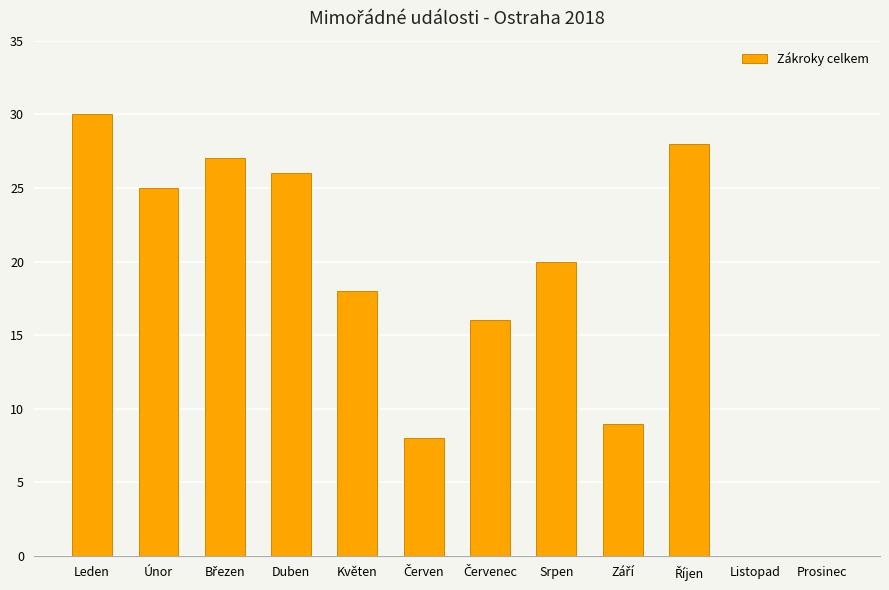

The chart shows a value of 8 at Květen. True or false?

False